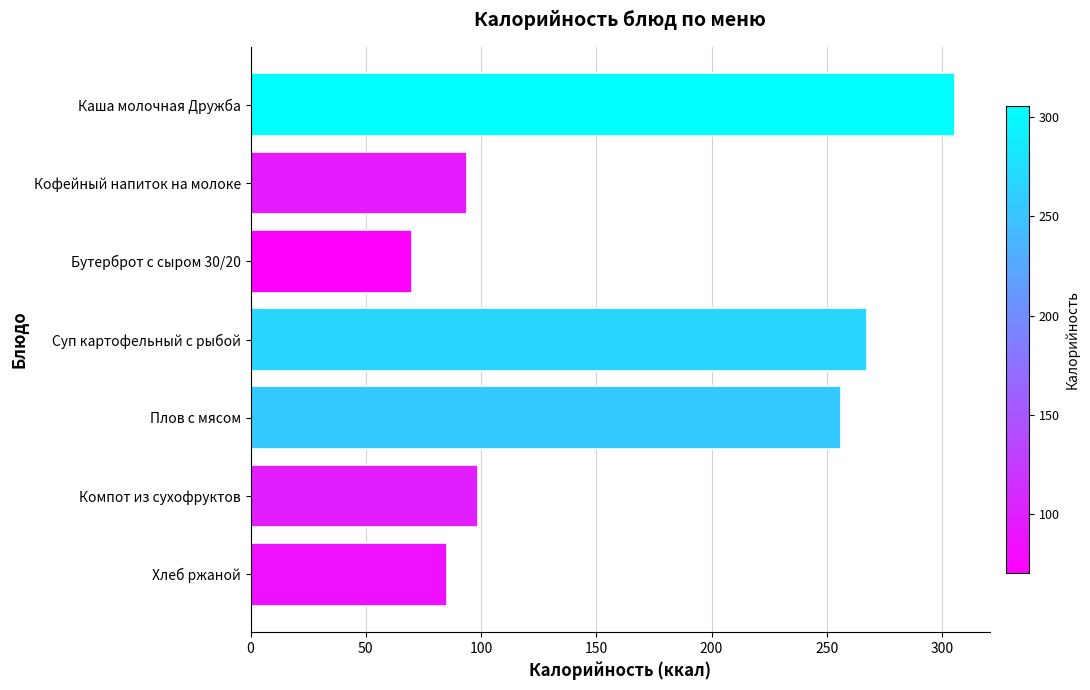

List the labels in order of value, smallest first.

Бутерброт с сыром 30/20, Хлеб ржаной, Кофейный напиток на молоке, Компот из сухофруктов, Плов с мясом, Суп картофельный с рыбой, Каша молочная Дружба